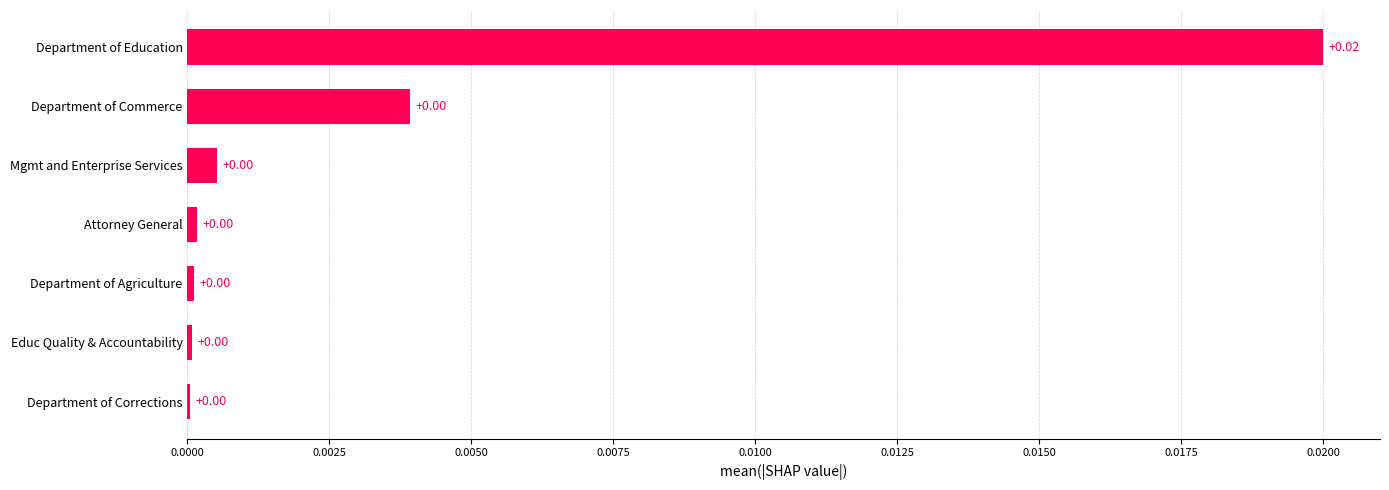

Which has a higher value, Attorney General or Department of Education?

Department of Education